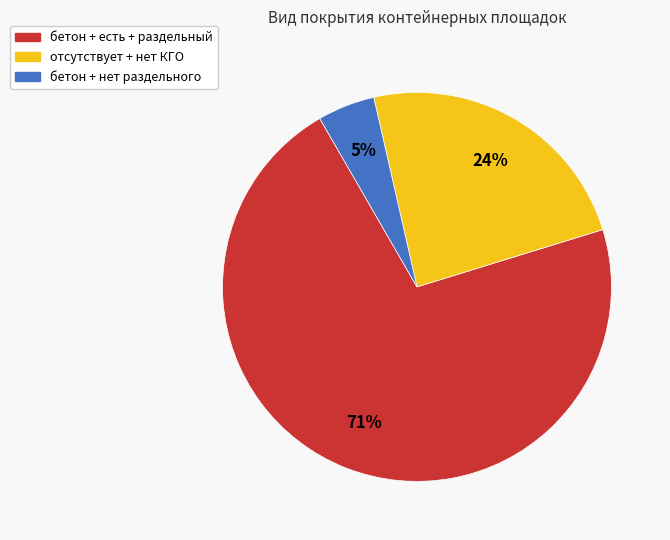

Between бетон + нет раздельного and отсутствует + нет КГО, which is larger?

отсутствует + нет КГО